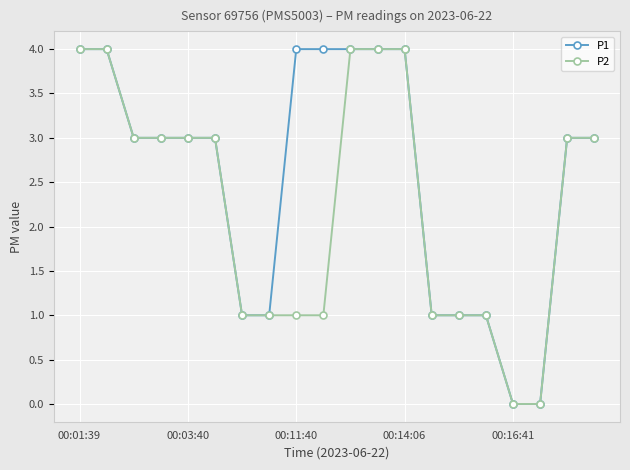

What is the value of the P2 point at the 8th from the left?

1